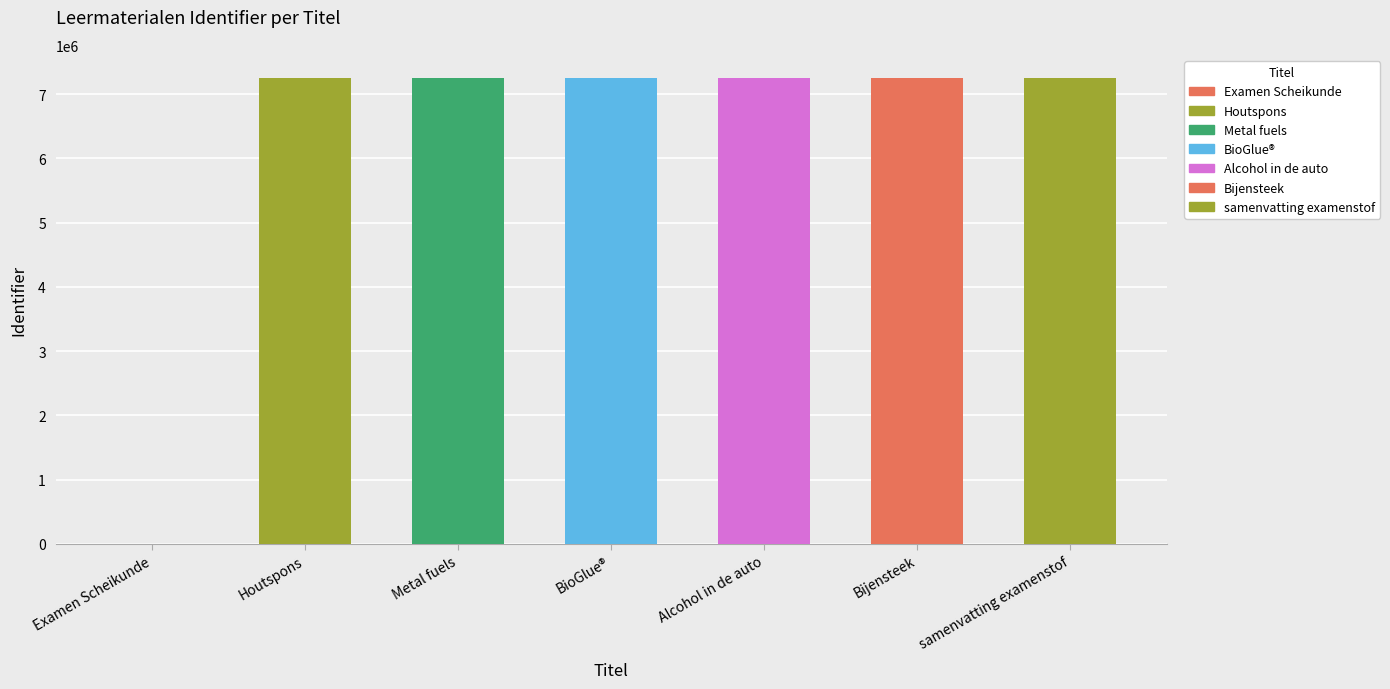

Is it true that the value at samenvatting examenstof is 7249677?

True